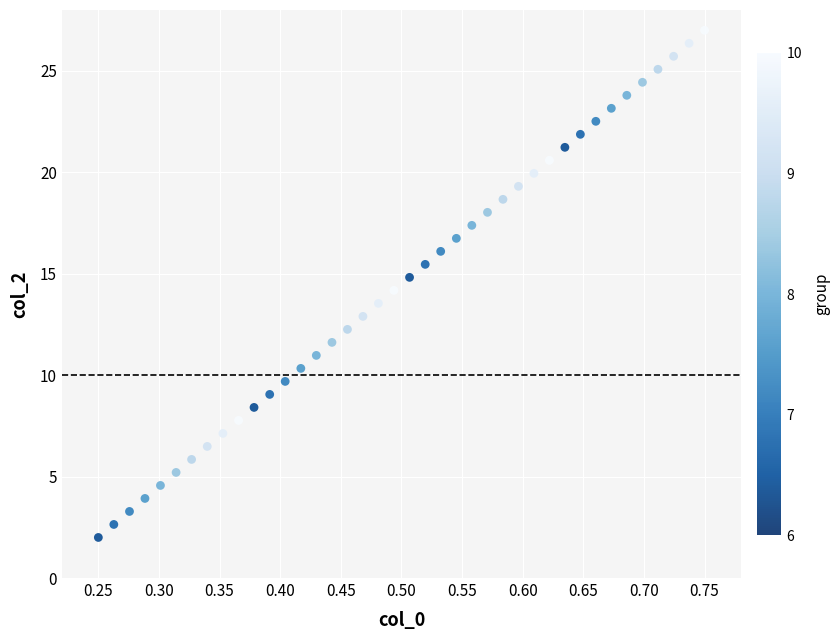

What is the range of X values (max minus min)?

0.5